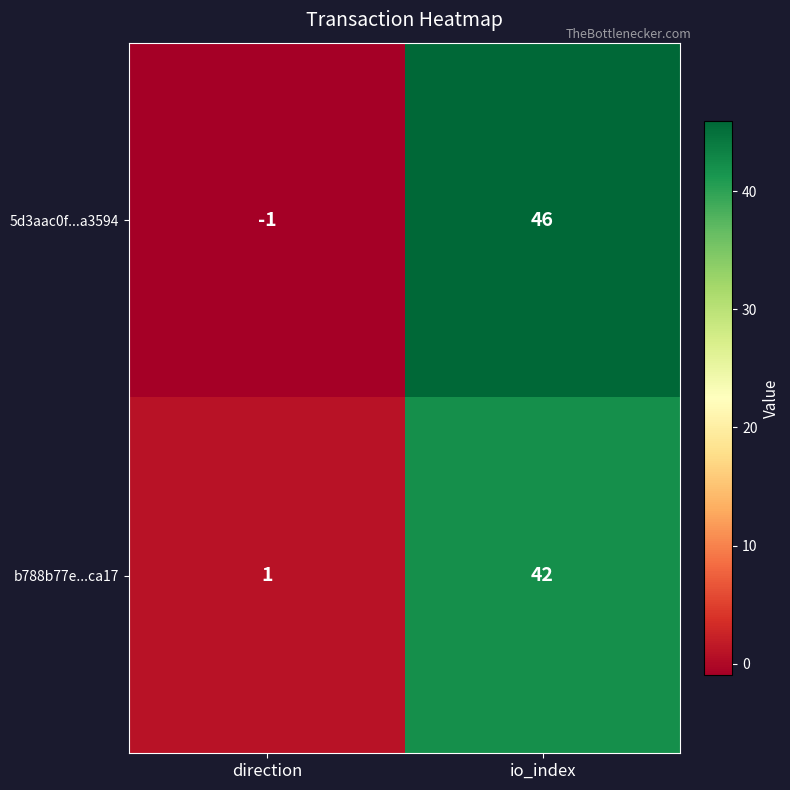

What is the sum of all b788b77e...ca17 values?

43